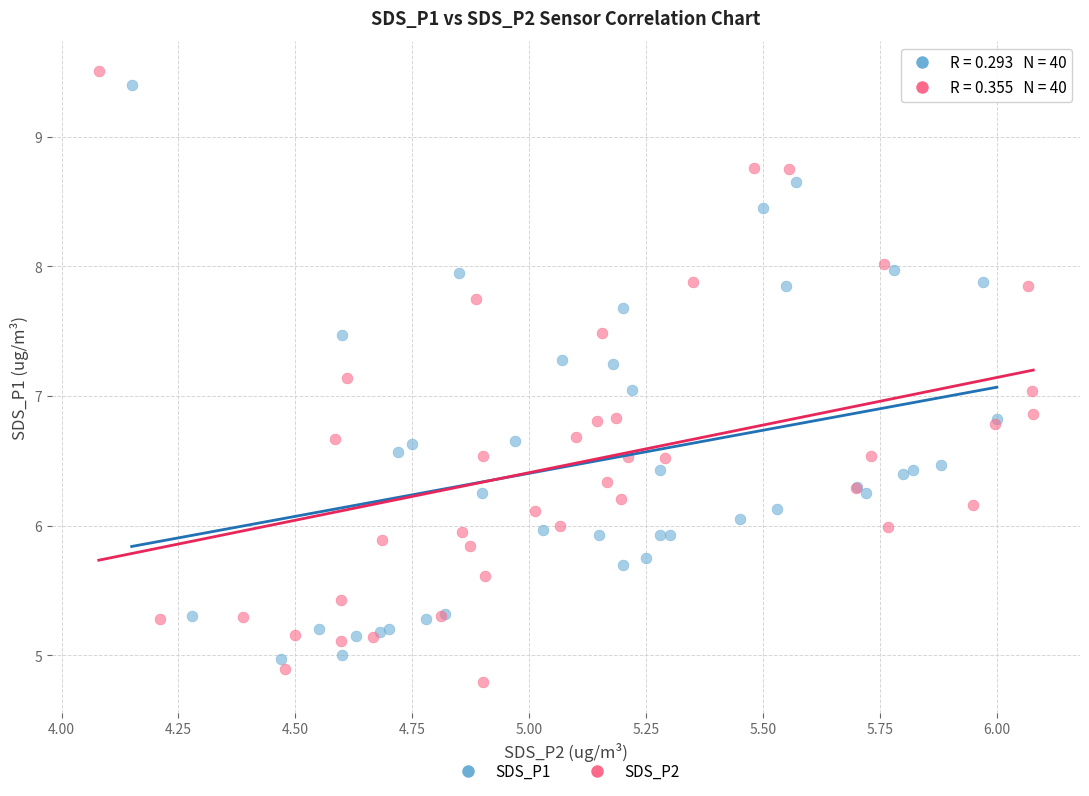

Which series reaches the minimum Y coordinate?

SDS_P2